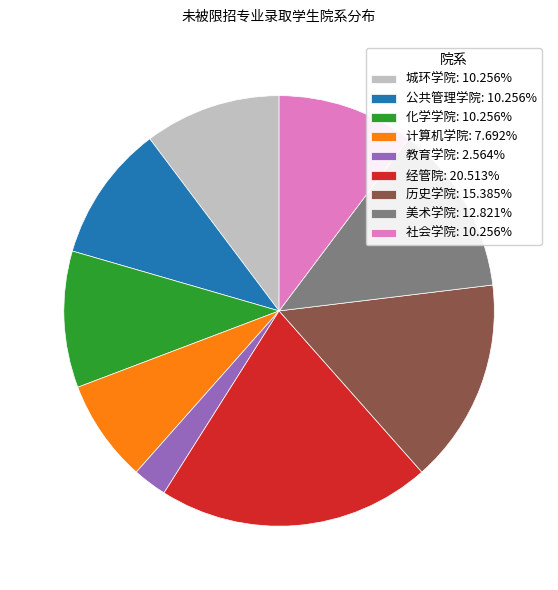

What is the largest slice in the pie chart?

经管院